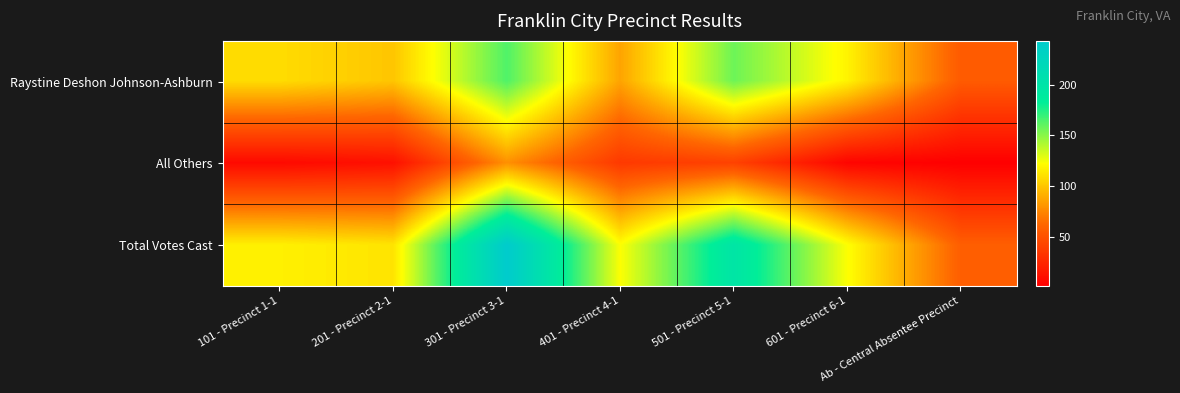

Reading left to right, list all the values displayed in this chart.

Raystine Deshon Johnson-Ashburn: 101 - Precinct 1-1=109	201 - Precinct 2-1=100	301 - Precinct 3-1=164	401 - Precinct 4-1=87	501 - Precinct 5-1=157	601 - Precinct 6-1=118	Ab - Central Absentee Precinct=56
All Others: 101 - Precinct 1-1=8	201 - Precinct 2-1=12	301 - Precinct 3-1=79	401 - Precinct 4-1=36	501 - Precinct 5-1=41	601 - Precinct 6-1=5	Ab - Central Absentee Precinct=2
Total Votes Cast: 101 - Precinct 1-1=117	201 - Precinct 2-1=112	301 - Precinct 3-1=243	401 - Precinct 4-1=123	501 - Precinct 5-1=198	601 - Precinct 6-1=123	Ab - Central Absentee Precinct=58